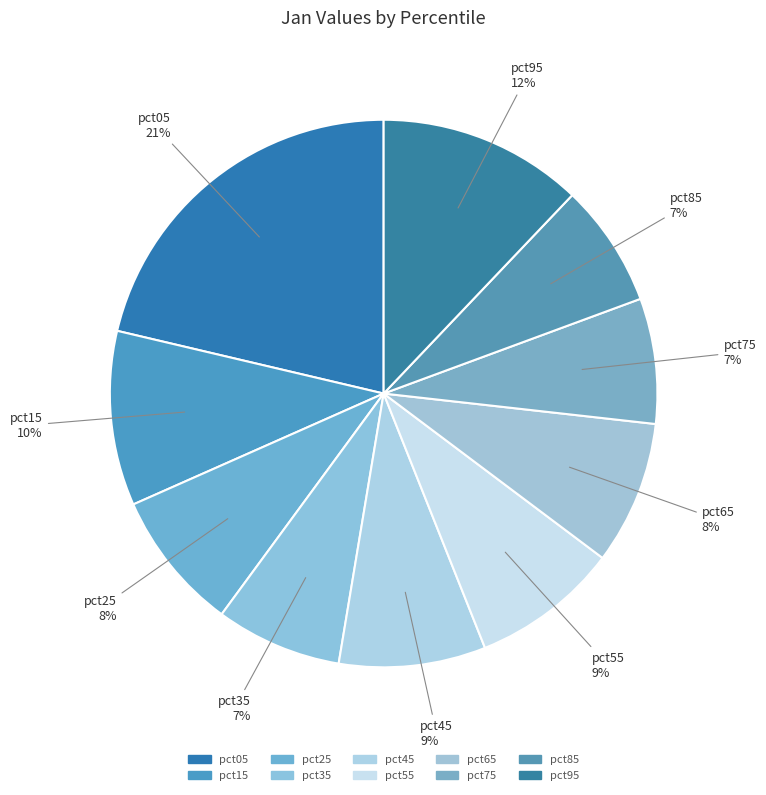

Count the number of slices in the pie.

10